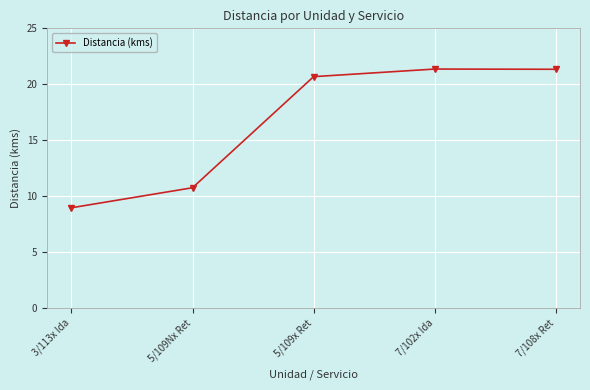

How many data points are above 20?

3